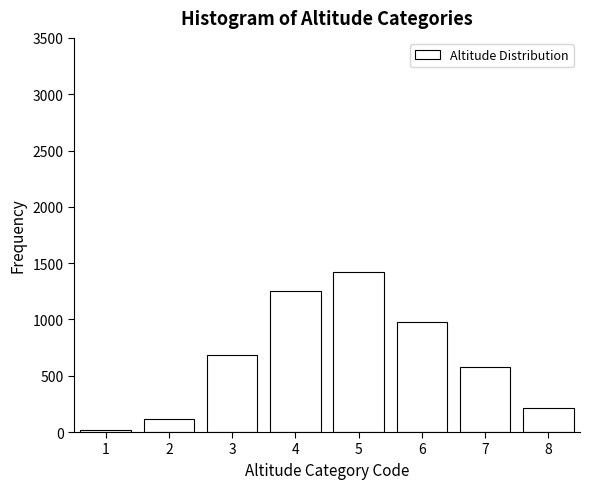

Reading left to right, transcribe all the data shown in this chart.

15	120	680	1250	1420	980	580	214